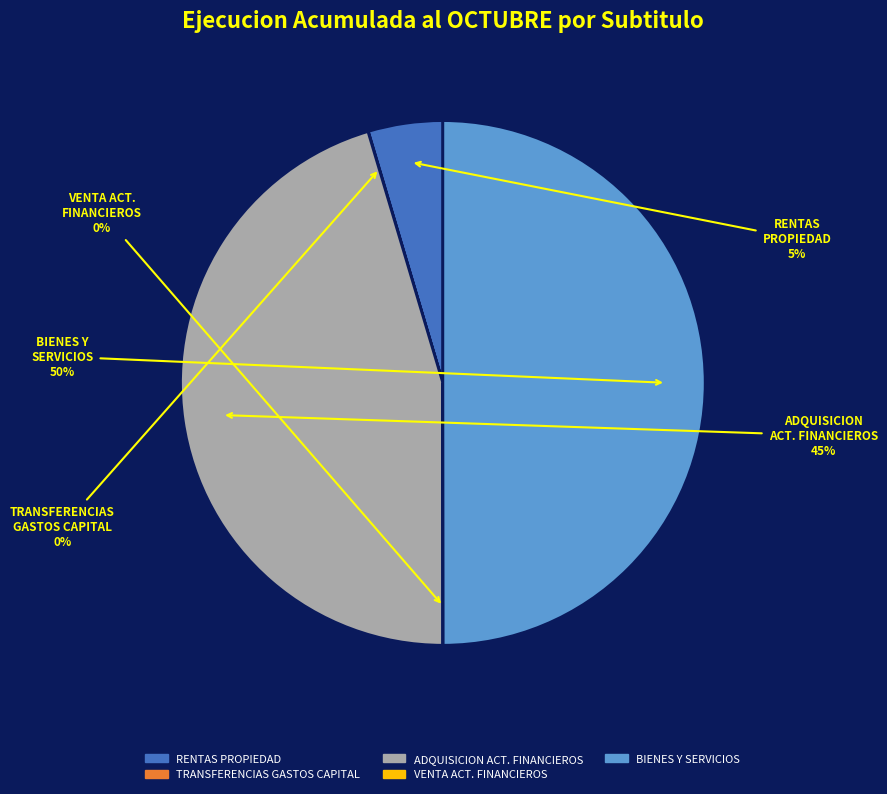

To the nearest percent, what is the difference between the largest and smallest slice percentages?

50%